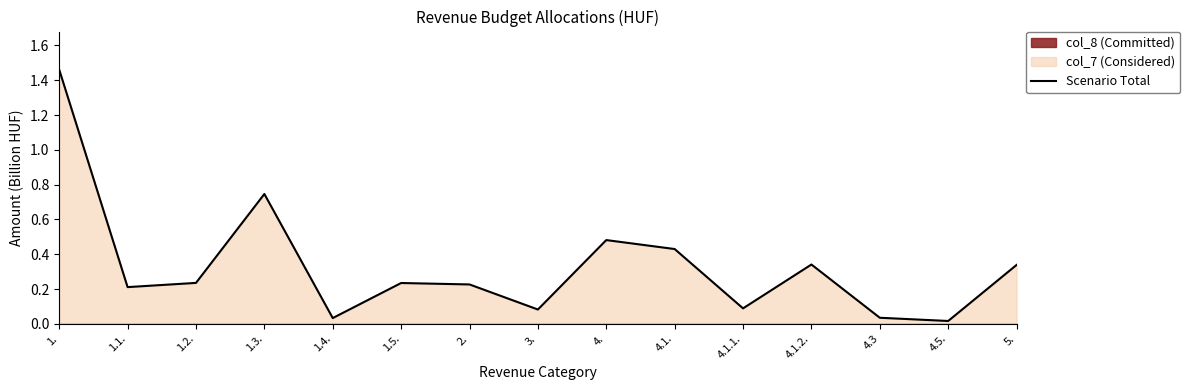

List the labels in order of value, largest first.

1., 1.3., 4., 4.1., 4.1.2., 5., 1.2., 1.5., 2., 1.1., 4.1.1., 3., 4.3, 1.4., 4.5.